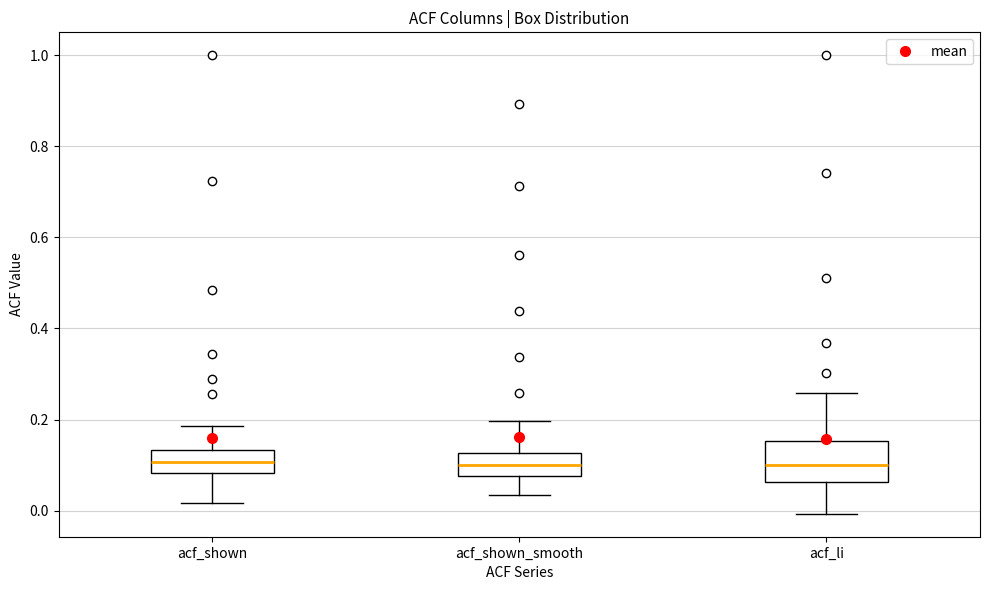

Reading left to right, transcribe this box plot: for each box, give where its median line is, the range the box spans, and where its two whiskers end, as read against the y-axis. The values are not printed on the chart, so give them approximately, as read against the axis.

acf_shown: median 0.10, box 0.08 to 0.14, whiskers 0.02 to 0.18
acf_shown_smooth: median 0.10, box 0.08 to 0.12, whiskers 0.04 to 0.20
acf_li: median 0.10, box 0.06 to 0.16, whiskers 0.00 to 0.26